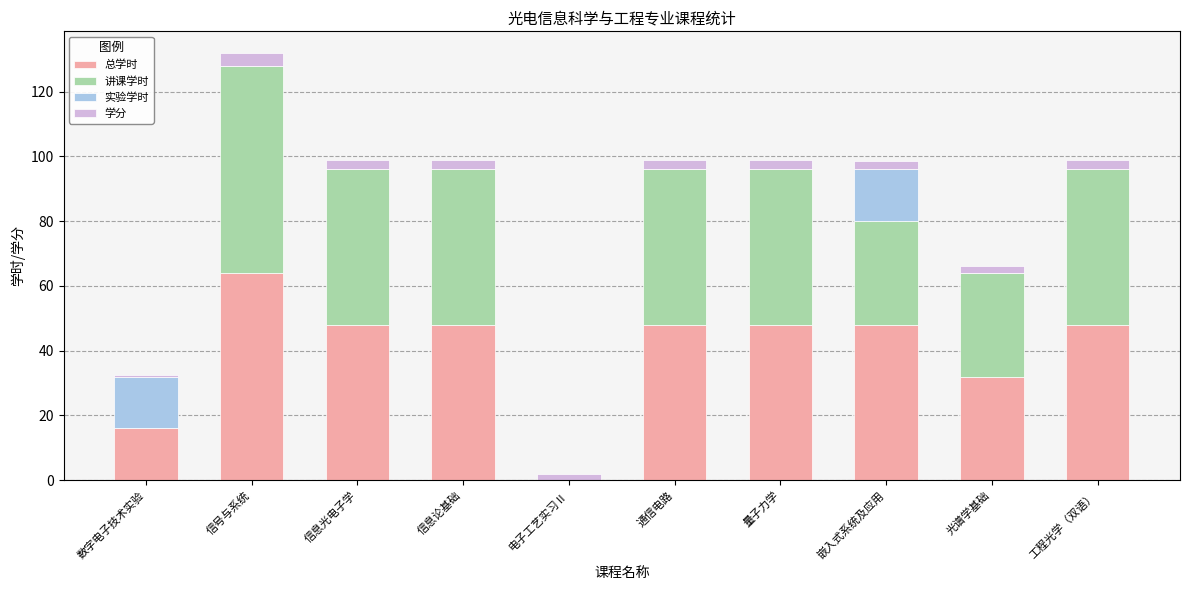

What are all the series names shown in the legend?

总学时, 讲课学时, 实验学时, 学分